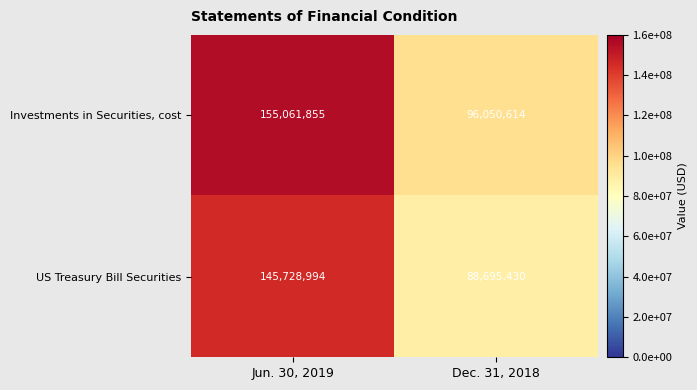

What is the difference between the Investments in Securities, cost values at Dec. 31, 2018 and Jun. 30, 2019?

59011241